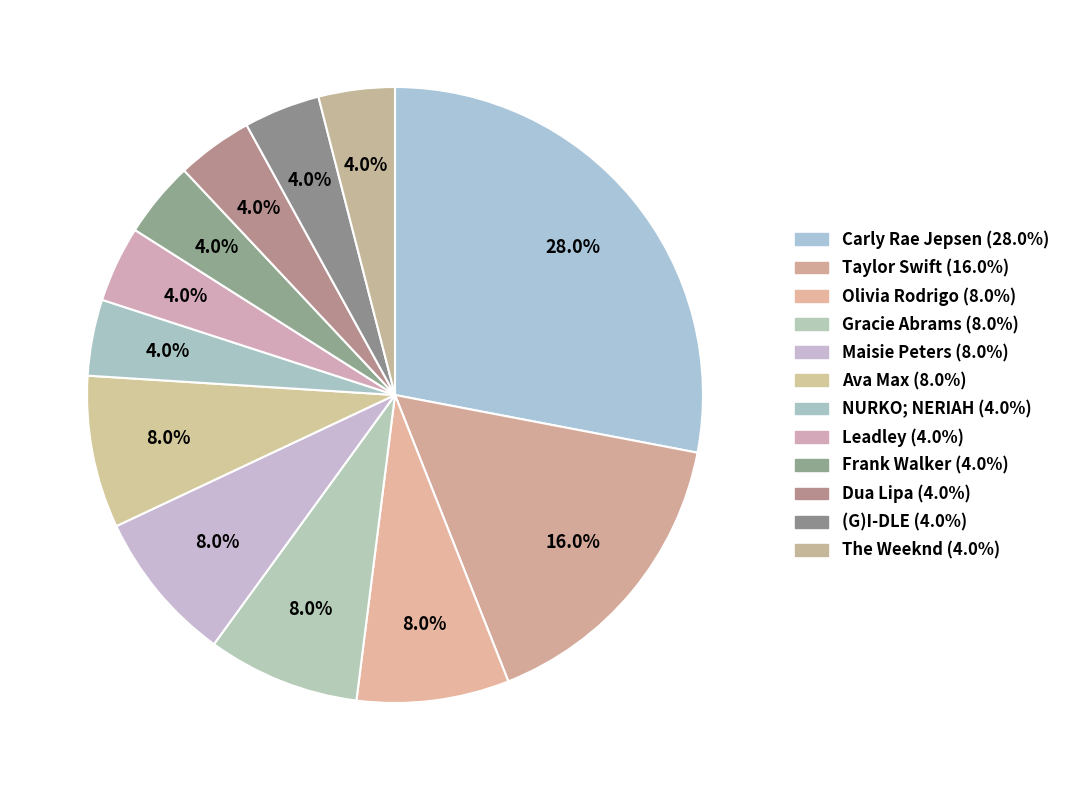

The (G)I-DLE slice represents 19% of the pie. True or false?

False